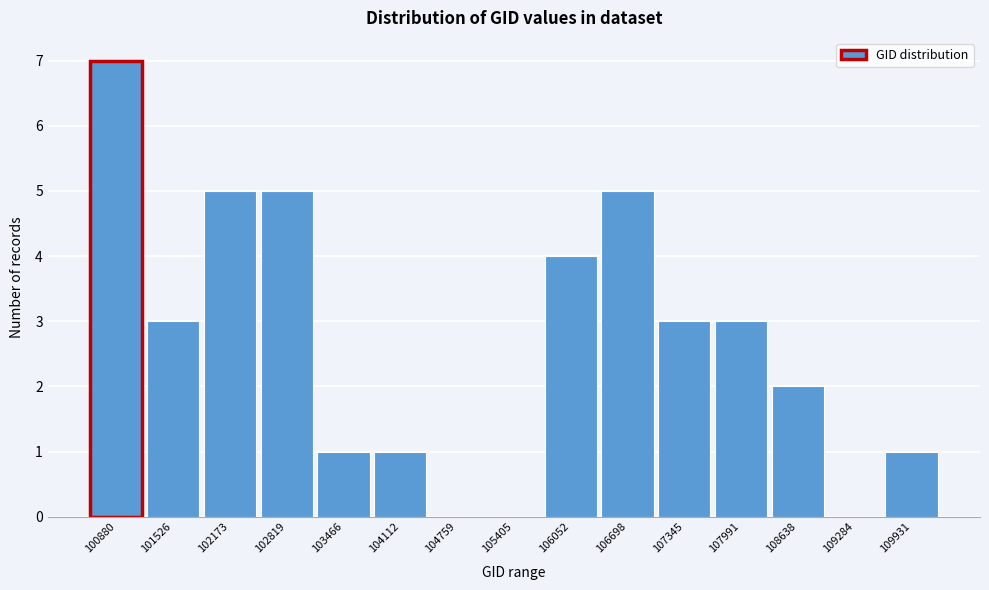

Reading right to left, list all the values displayed in this chart.

109931=1	109284=0	108638=2	107991=3	107345=3	106698=5	106052=4	105405=0	104759=0	104112=1	103466=1	102819=5	102173=5	101526=3	100880=7